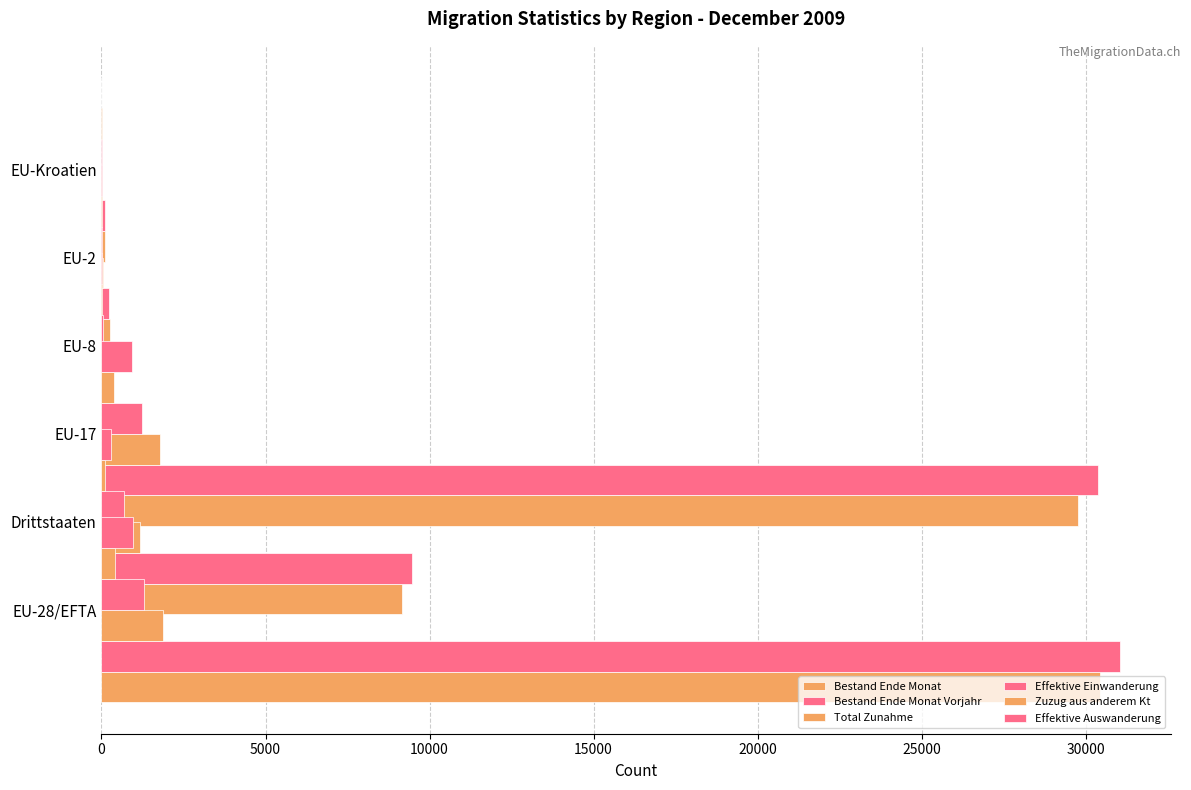

What is the difference between the maximum and second lowest values in the Bestand Ende Monat Vorjahr series?

30801